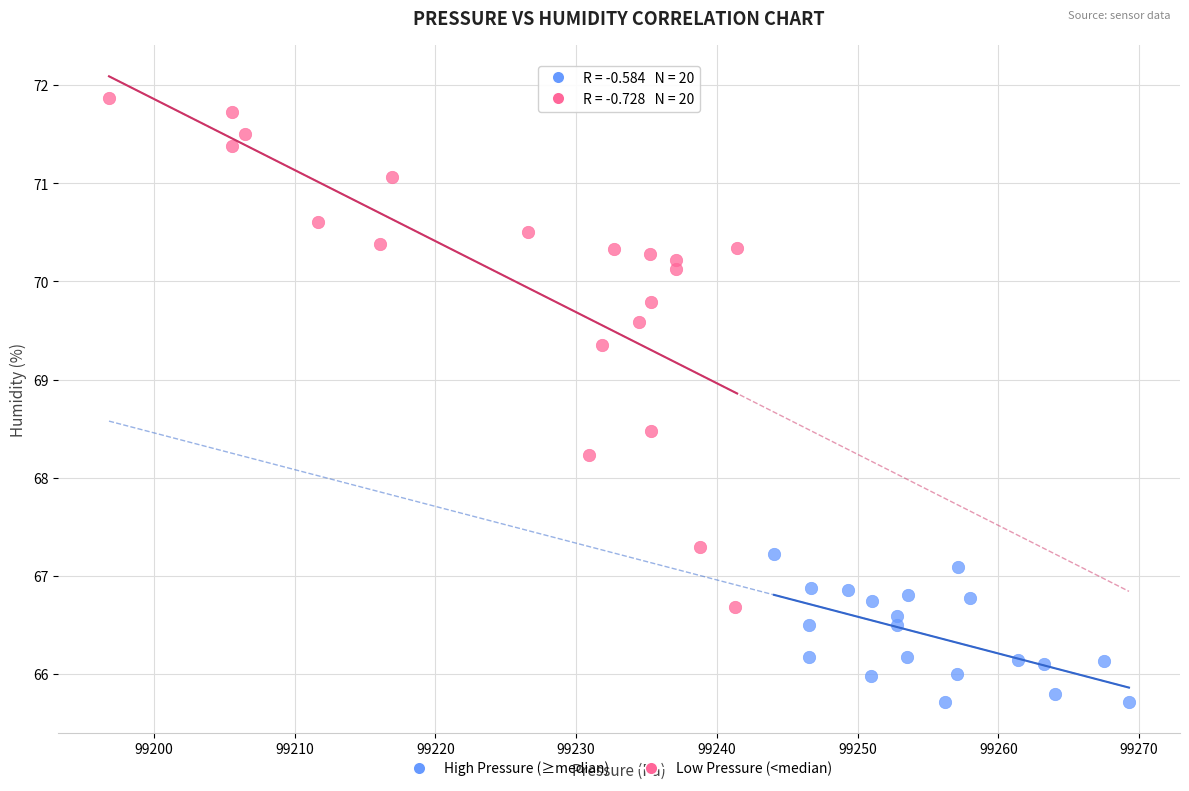

Which series contains the lowest Y value?

High Pressure (≥median)